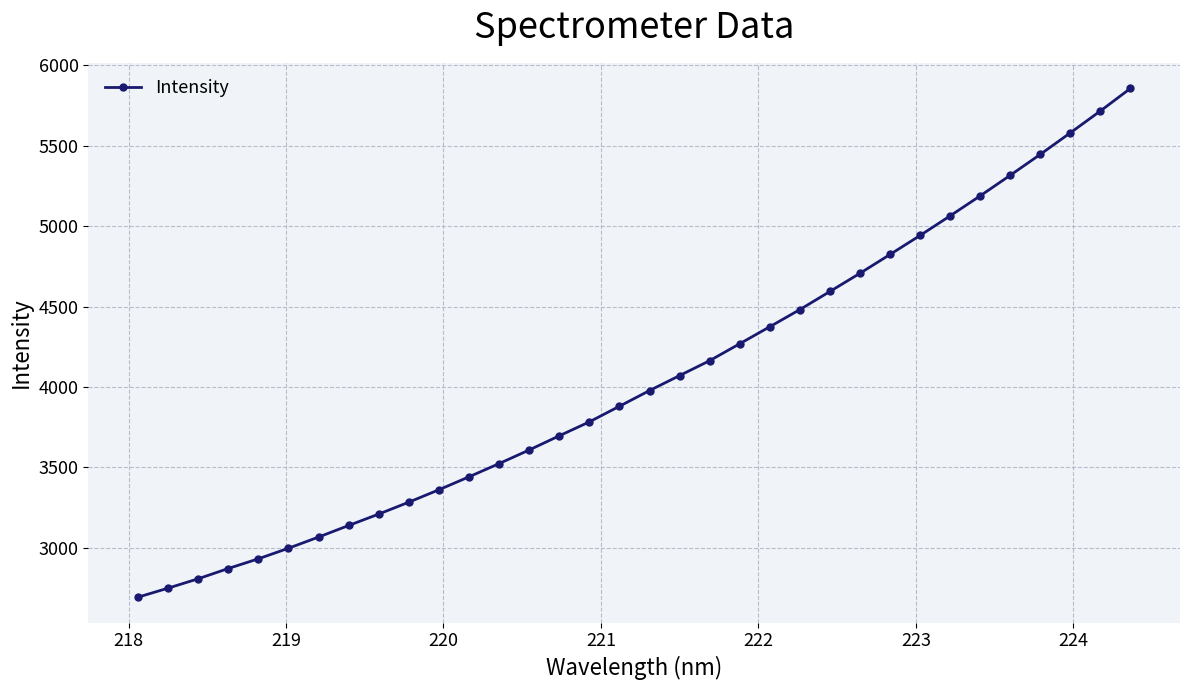

True or false: the data has more than 1 interior local peaks.

False